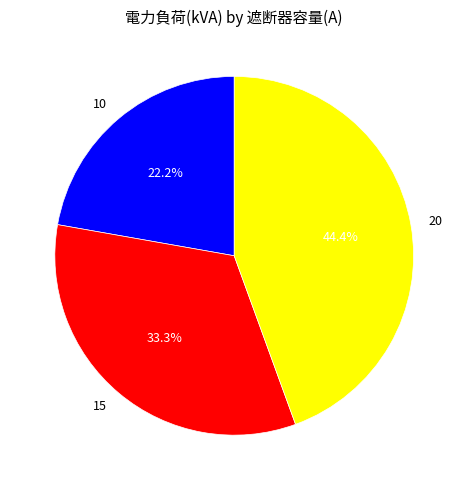

True or false: 20 accounts for 44% of the total.

True